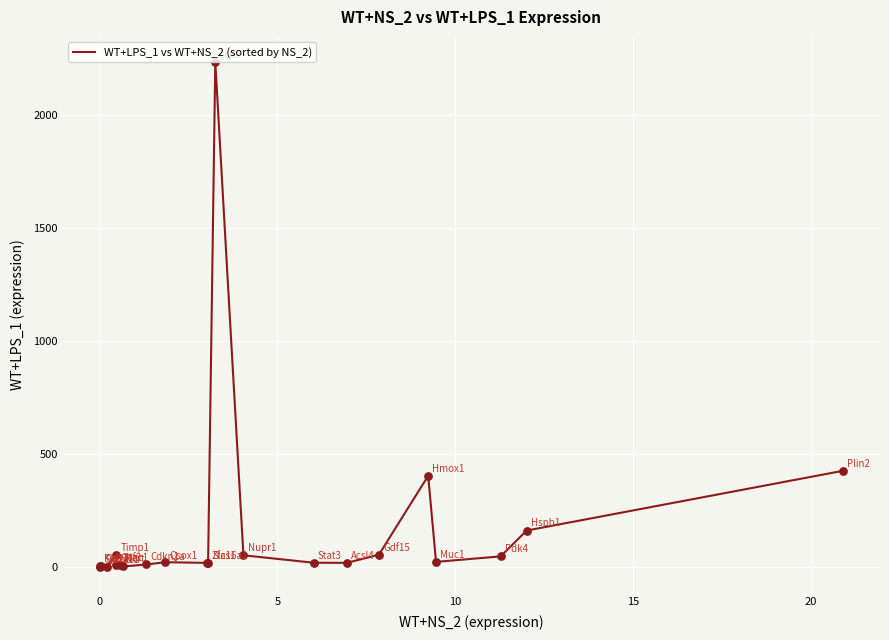

What is the difference between the maximum and minimum values?

2231.5